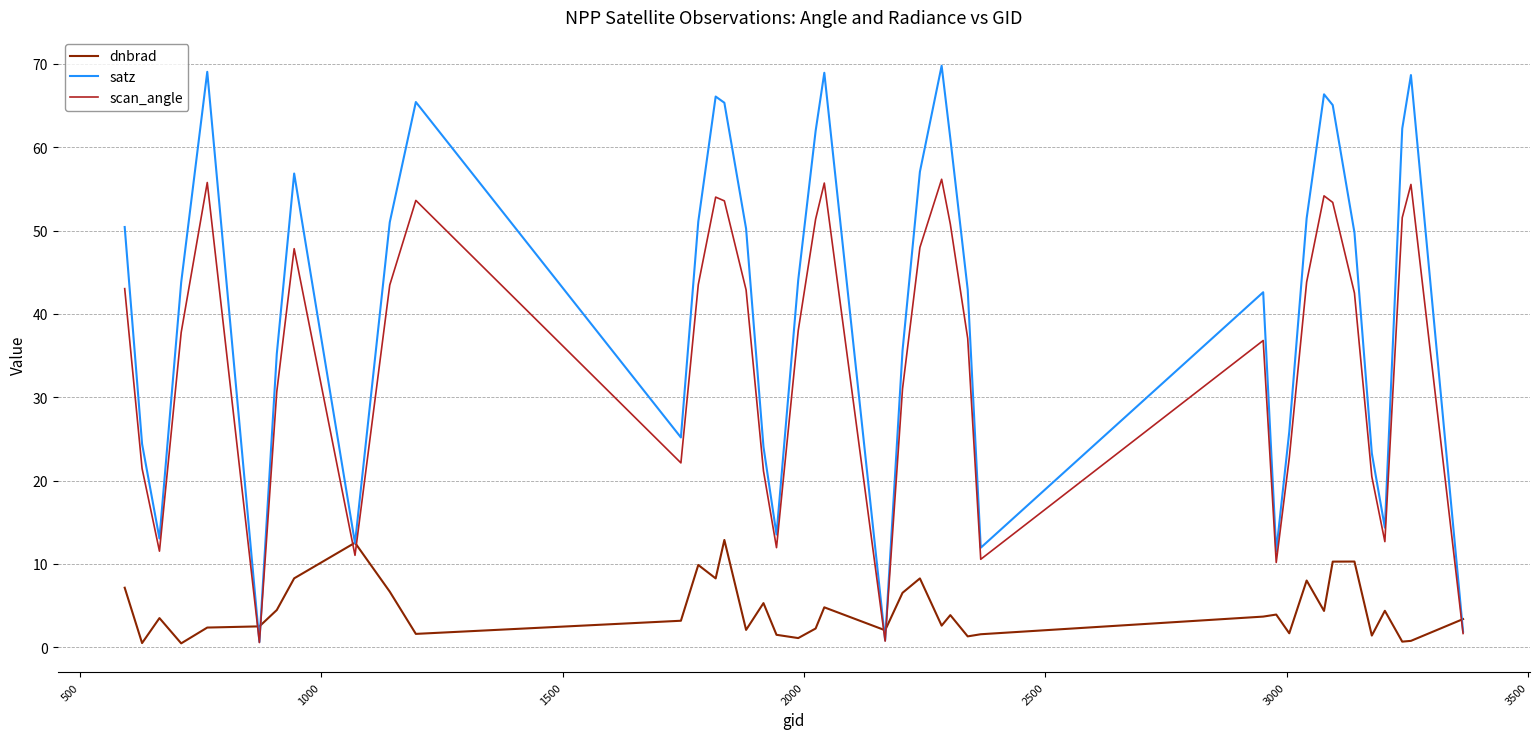

Which series has the largest total across all categories?

satz